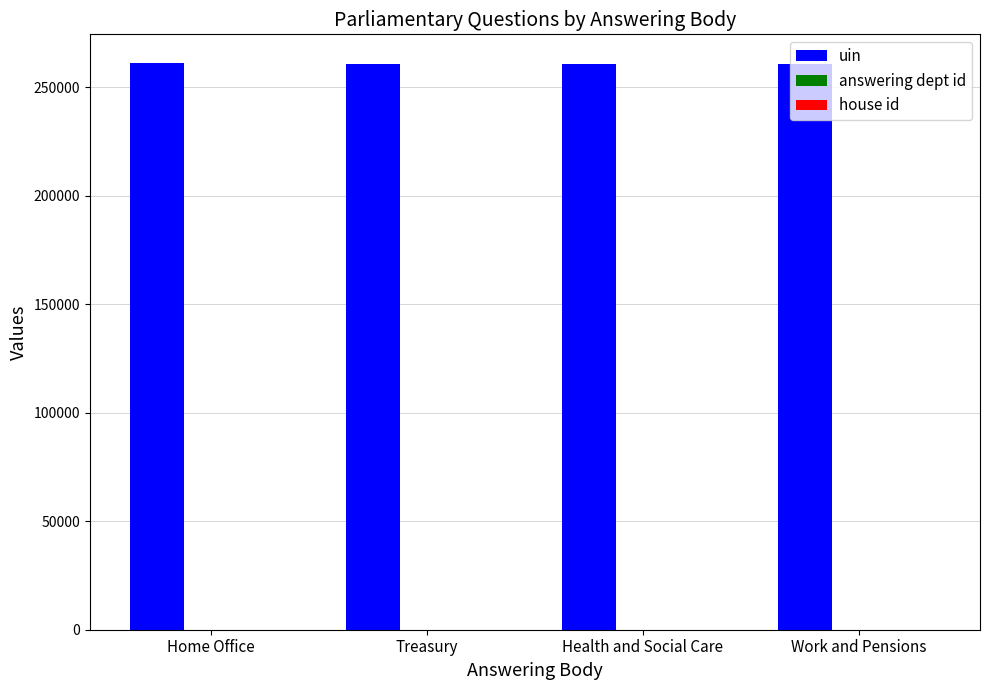

Count the number of data series in this chart.

3